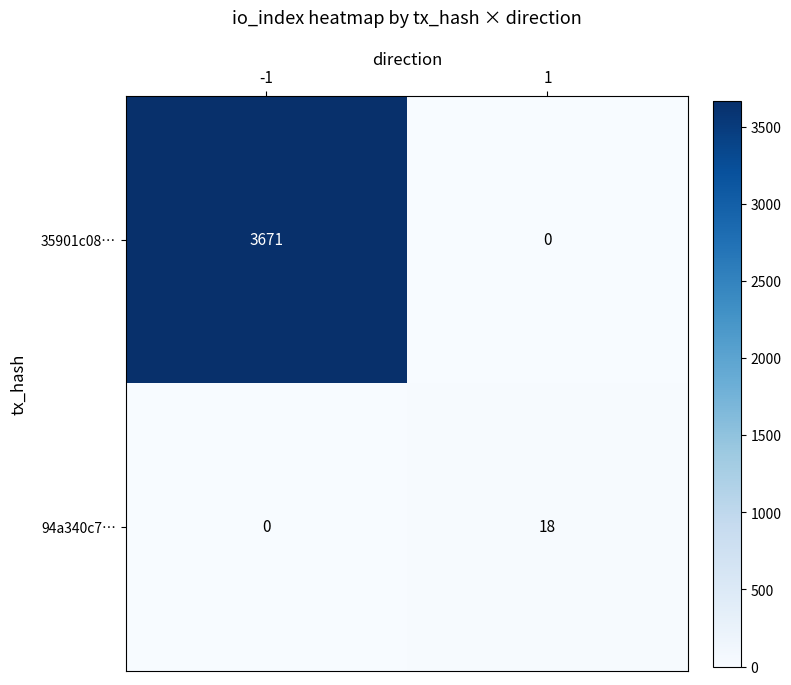

What is the maximum value shown in the chart?

3671